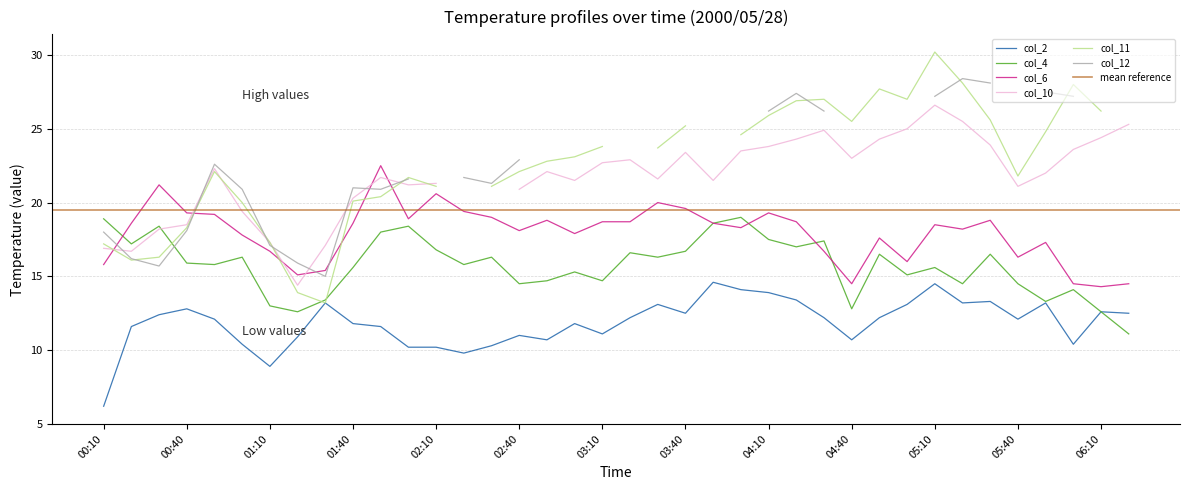

Which category has the lowest value in the col_2 series?

00:10